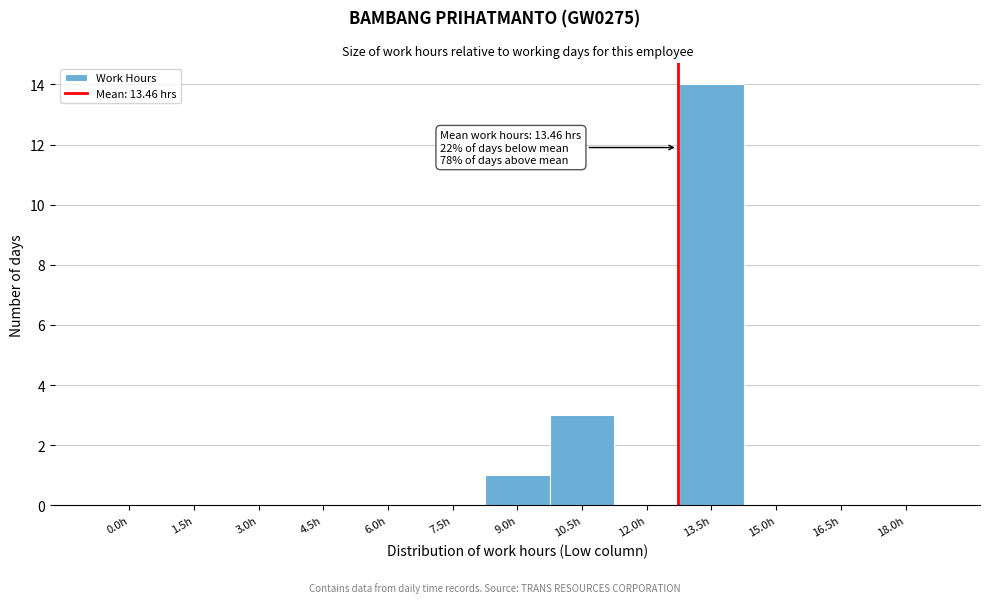

Reading right to left, list all the values displayed in this chart.

18.0h=0	16.5h=0	15.0h=0	13.5h=14	12.0h=0	10.5h=3	9.0h=1	7.5h=0	6.0h=0	4.5h=0	3.0h=0	1.5h=0	0.0h=0